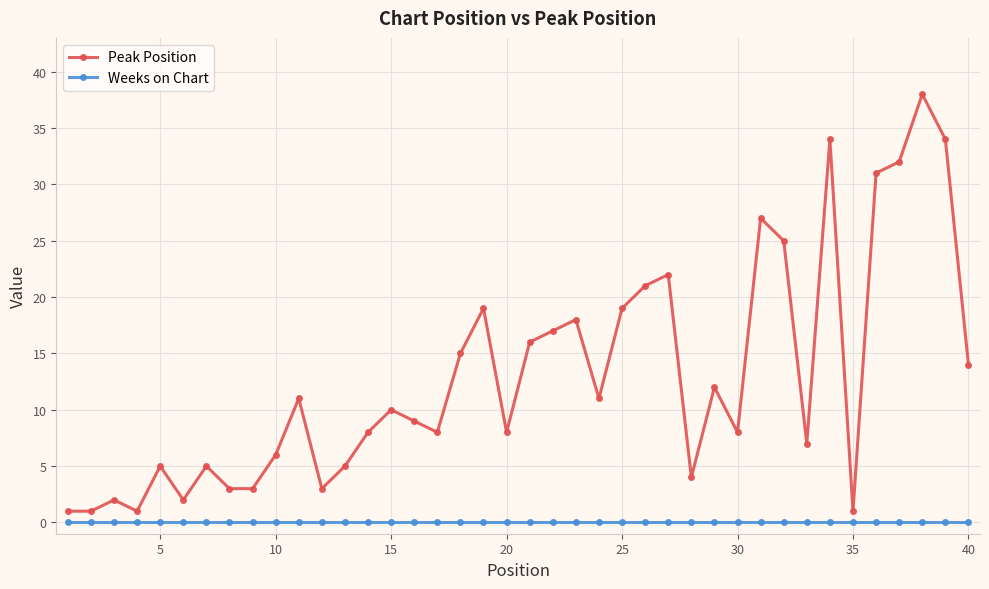

List the series in order of their peak value, highest first.

Peak Position, Weeks on Chart